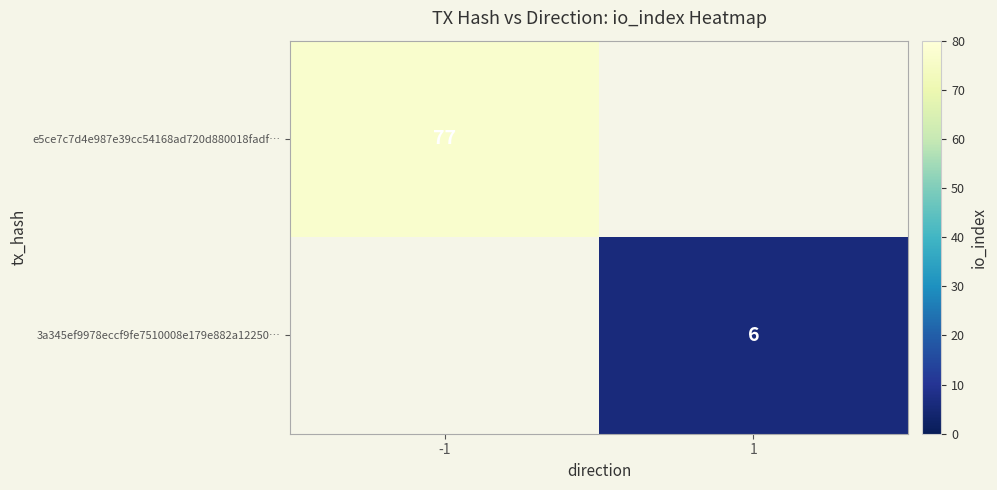

Between 1 and -1, which is larger?

-1